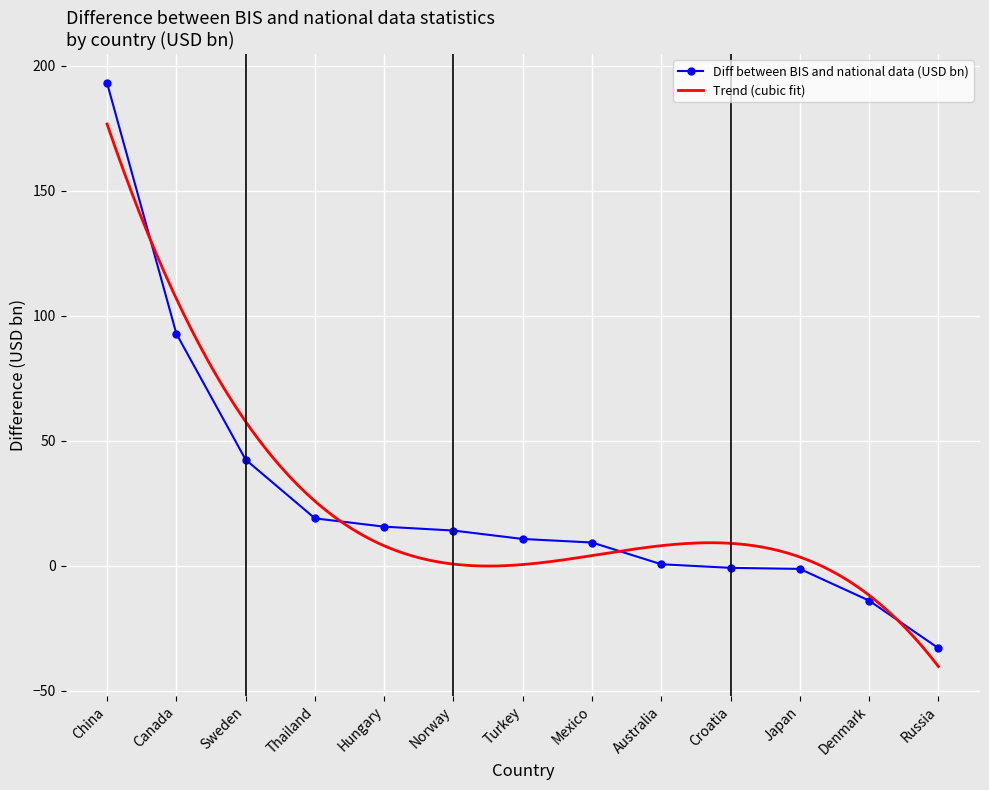

At which label does the data first exceed 10?

China